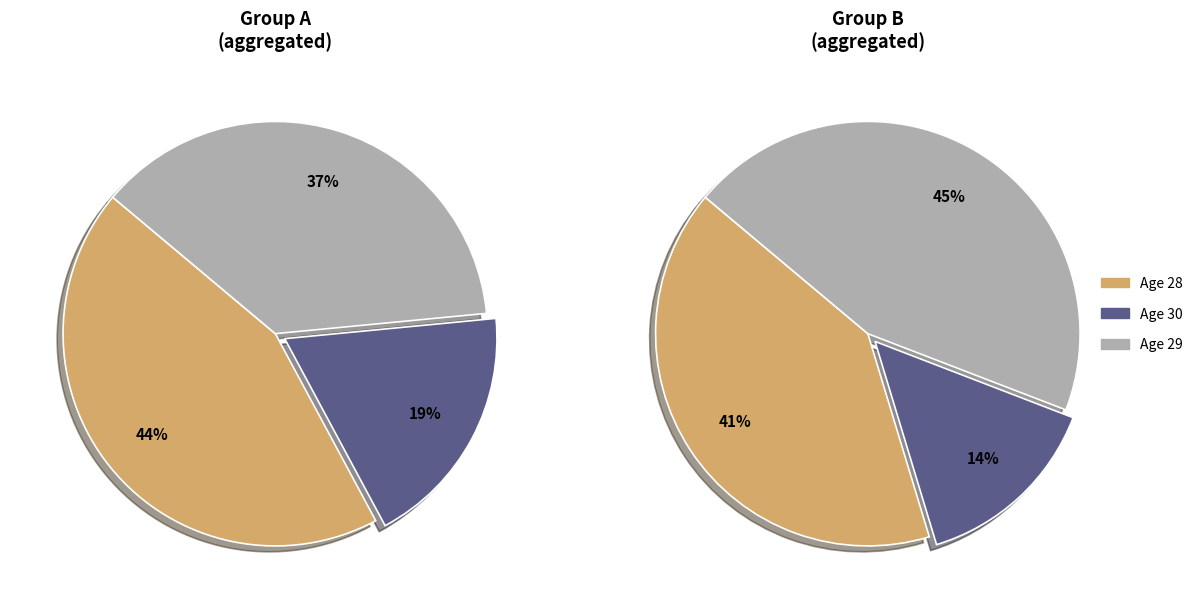

The 30 slice represents 1% of the pie. True or false?

False